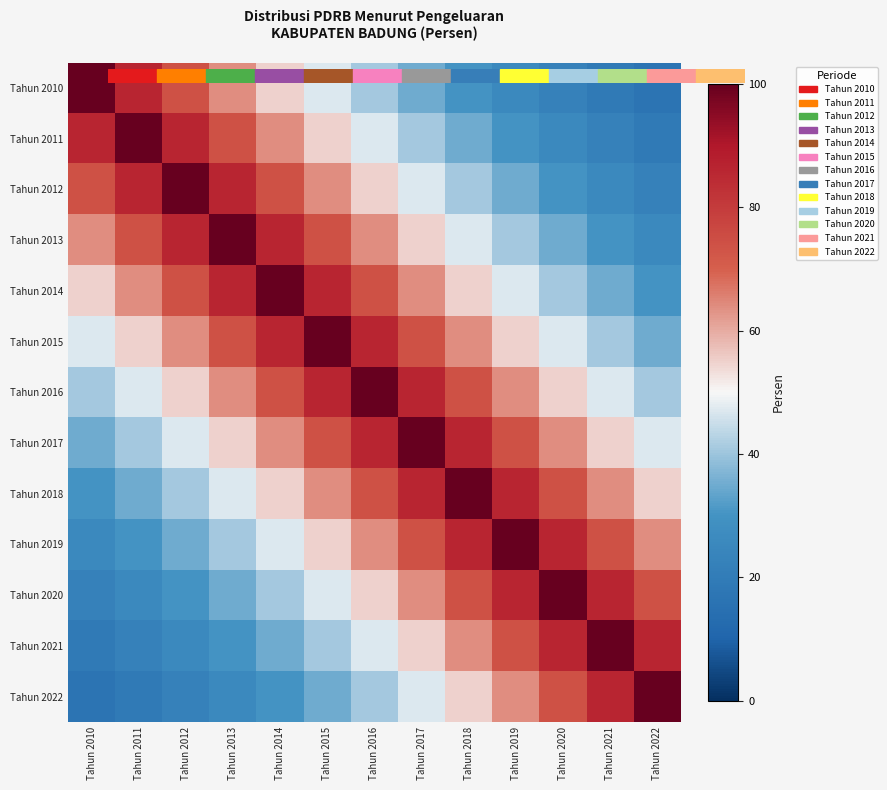

Reading left to right, transcribe all the data shown in this chart.

Tahun 2010: Tahun 2010=1.0	Tahun 2011=0.9	Tahun 2012=0.7	Tahun 2013=0.6	Tahun 2014=0.5	Tahun 2015=0.5	Tahun 2016=0.4	Tahun 2017=0.3	Tahun 2018=0.3	Tahun 2019=0.3	Tahun 2020=0.2	Tahun 2021=0.2	Tahun 2022=0.2
Tahun 2011: Tahun 2010=0.9	Tahun 2011=1.0	Tahun 2012=0.9	Tahun 2013=0.7	Tahun 2014=0.6	Tahun 2015=0.5	Tahun 2016=0.5	Tahun 2017=0.4	Tahun 2018=0.3	Tahun 2019=0.3	Tahun 2020=0.3	Tahun 2021=0.2	Tahun 2022=0.2
Tahun 2012: Tahun 2010=0.7	Tahun 2011=0.9	Tahun 2012=1.0	Tahun 2013=0.9	Tahun 2014=0.7	Tahun 2015=0.6	Tahun 2016=0.5	Tahun 2017=0.5	Tahun 2018=0.4	Tahun 2019=0.3	Tahun 2020=0.3	Tahun 2021=0.3	Tahun 2022=0.2
Tahun 2013: Tahun 2010=0.6	Tahun 2011=0.7	Tahun 2012=0.9	Tahun 2013=1.0	Tahun 2014=0.9	Tahun 2015=0.7	Tahun 2016=0.6	Tahun 2017=0.5	Tahun 2018=0.5	Tahun 2019=0.4	Tahun 2020=0.3	Tahun 2021=0.3	Tahun 2022=0.3
Tahun 2014: Tahun 2010=0.5	Tahun 2011=0.6	Tahun 2012=0.7	Tahun 2013=0.9	Tahun 2014=1.0	Tahun 2015=0.9	Tahun 2016=0.7	Tahun 2017=0.6	Tahun 2018=0.5	Tahun 2019=0.5	Tahun 2020=0.4	Tahun 2021=0.3	Tahun 2022=0.3
Tahun 2015: Tahun 2010=0.5	Tahun 2011=0.5	Tahun 2012=0.6	Tahun 2013=0.7	Tahun 2014=0.9	Tahun 2015=1.0	Tahun 2016=0.9	Tahun 2017=0.7	Tahun 2018=0.6	Tahun 2019=0.5	Tahun 2020=0.5	Tahun 2021=0.4	Tahun 2022=0.3
Tahun 2016: Tahun 2010=0.4	Tahun 2011=0.5	Tahun 2012=0.5	Tahun 2013=0.6	Tahun 2014=0.7	Tahun 2015=0.9	Tahun 2016=1.0	Tahun 2017=0.9	Tahun 2018=0.7	Tahun 2019=0.6	Tahun 2020=0.5	Tahun 2021=0.5	Tahun 2022=0.4
Tahun 2017: Tahun 2010=0.3	Tahun 2011=0.4	Tahun 2012=0.5	Tahun 2013=0.5	Tahun 2014=0.6	Tahun 2015=0.7	Tahun 2016=0.9	Tahun 2017=1.0	Tahun 2018=0.9	Tahun 2019=0.7	Tahun 2020=0.6	Tahun 2021=0.5	Tahun 2022=0.5
Tahun 2018: Tahun 2010=0.3	Tahun 2011=0.3	Tahun 2012=0.4	Tahun 2013=0.5	Tahun 2014=0.5	Tahun 2015=0.6	Tahun 2016=0.7	Tahun 2017=0.9	Tahun 2018=1.0	Tahun 2019=0.9	Tahun 2020=0.7	Tahun 2021=0.6	Tahun 2022=0.5
Tahun 2019: Tahun 2010=0.3	Tahun 2011=0.3	Tahun 2012=0.3	Tahun 2013=0.4	Tahun 2014=0.5	Tahun 2015=0.5	Tahun 2016=0.6	Tahun 2017=0.7	Tahun 2018=0.9	Tahun 2019=1.0	Tahun 2020=0.9	Tahun 2021=0.7	Tahun 2022=0.6
Tahun 2020: Tahun 2010=0.2	Tahun 2011=0.3	Tahun 2012=0.3	Tahun 2013=0.3	Tahun 2014=0.4	Tahun 2015=0.5	Tahun 2016=0.5	Tahun 2017=0.6	Tahun 2018=0.7	Tahun 2019=0.9	Tahun 2020=1.0	Tahun 2021=0.9	Tahun 2022=0.7
Tahun 2021: Tahun 2010=0.2	Tahun 2011=0.2	Tahun 2012=0.3	Tahun 2013=0.3	Tahun 2014=0.3	Tahun 2015=0.4	Tahun 2016=0.5	Tahun 2017=0.5	Tahun 2018=0.6	Tahun 2019=0.7	Tahun 2020=0.9	Tahun 2021=1.0	Tahun 2022=0.9
Tahun 2022: Tahun 2010=0.2	Tahun 2011=0.2	Tahun 2012=0.2	Tahun 2013=0.3	Tahun 2014=0.3	Tahun 2015=0.3	Tahun 2016=0.4	Tahun 2017=0.5	Tahun 2018=0.5	Tahun 2019=0.6	Tahun 2020=0.7	Tahun 2021=0.9	Tahun 2022=1.0